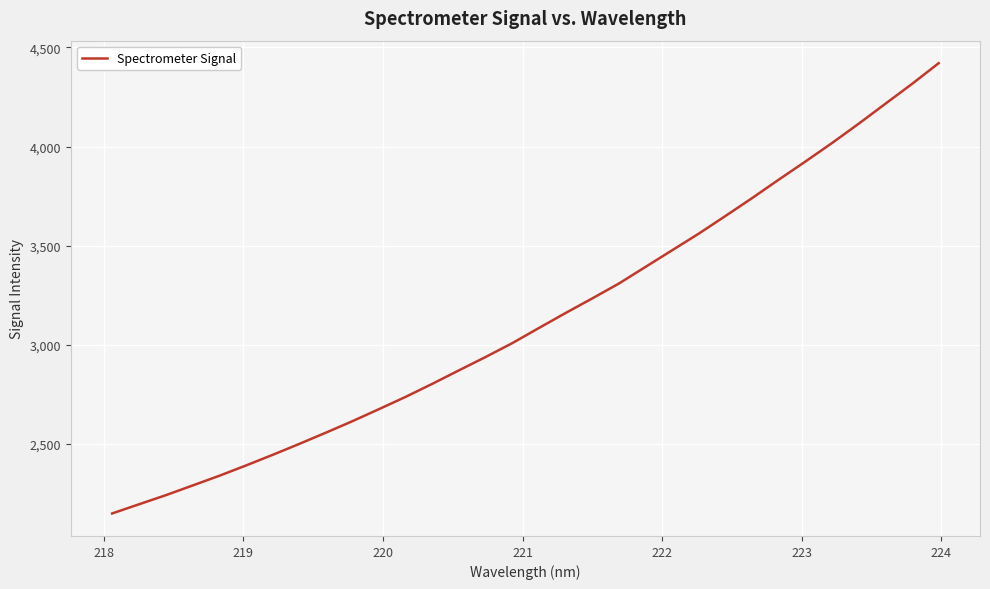

What is the minimum value shown in the chart?

2150.2